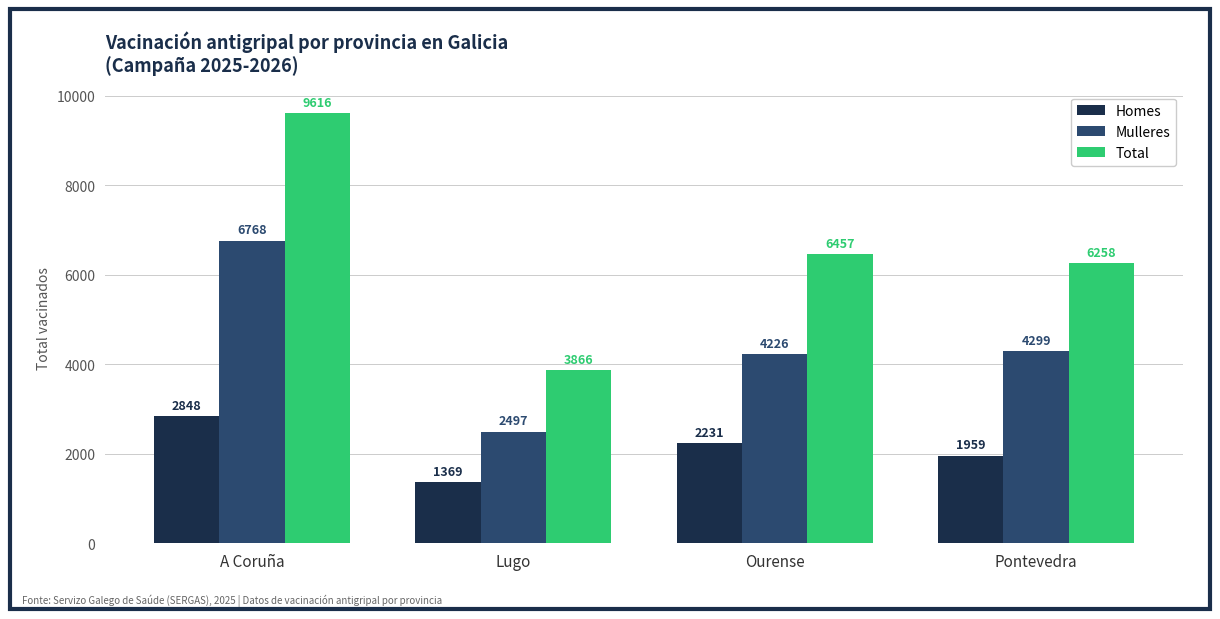

Are the bars grouped side by side (vs. stacked)?

Yes